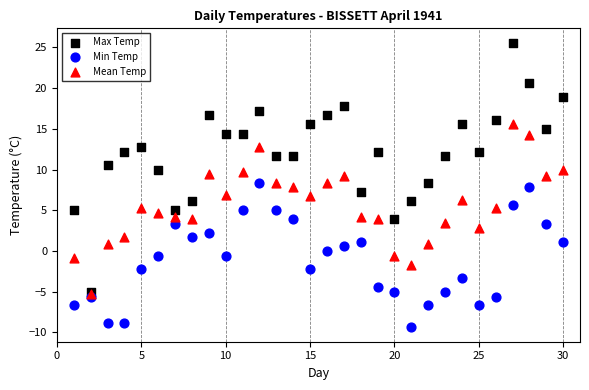

What are all the series names shown in the legend?

Max Temp, Min Temp, Mean Temp